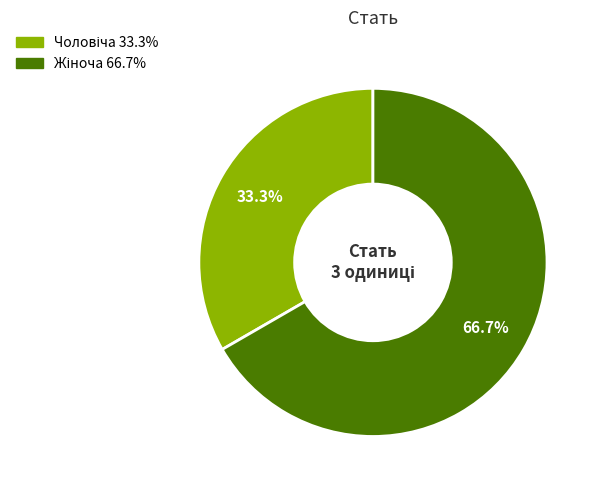

Does any single category account for the majority?

Yes